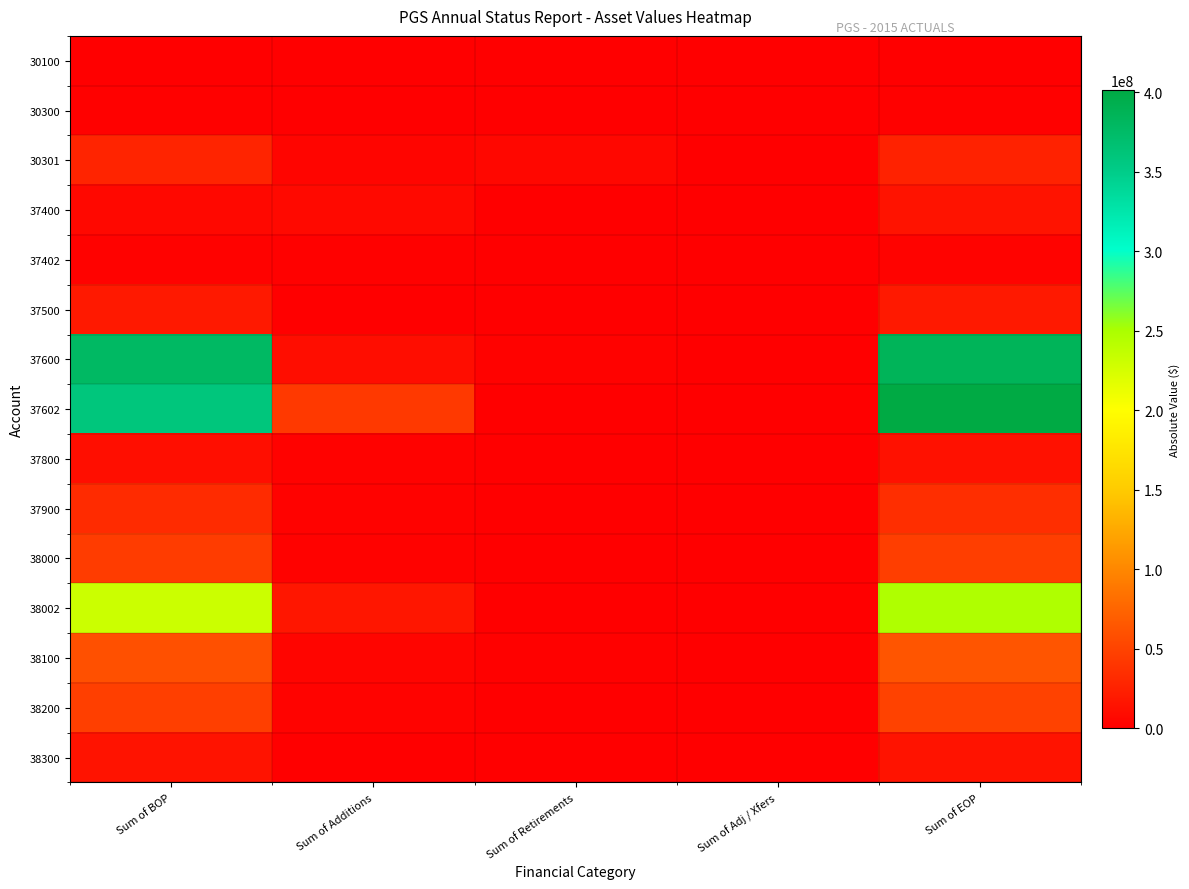

How many categories are shown in the chart?

5